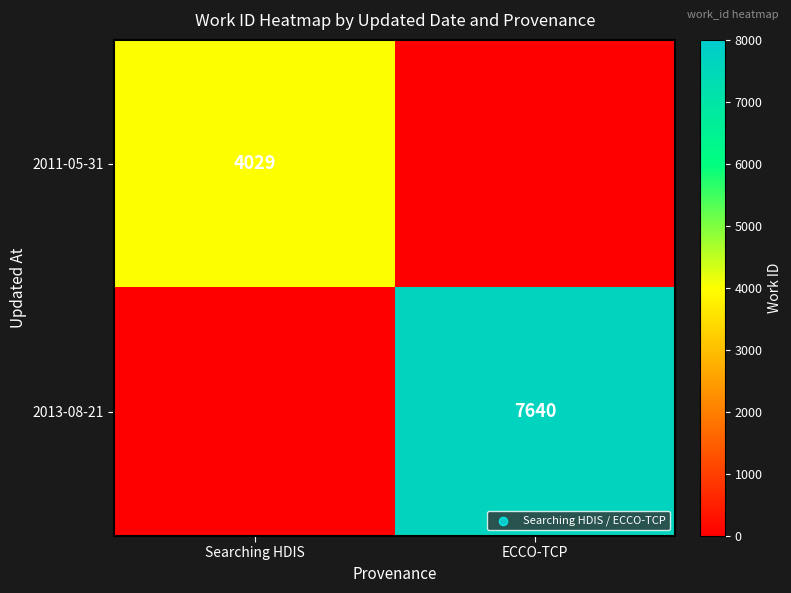

The 2011-05-31 series shows 978 at Searching HDIS. True or false?

False